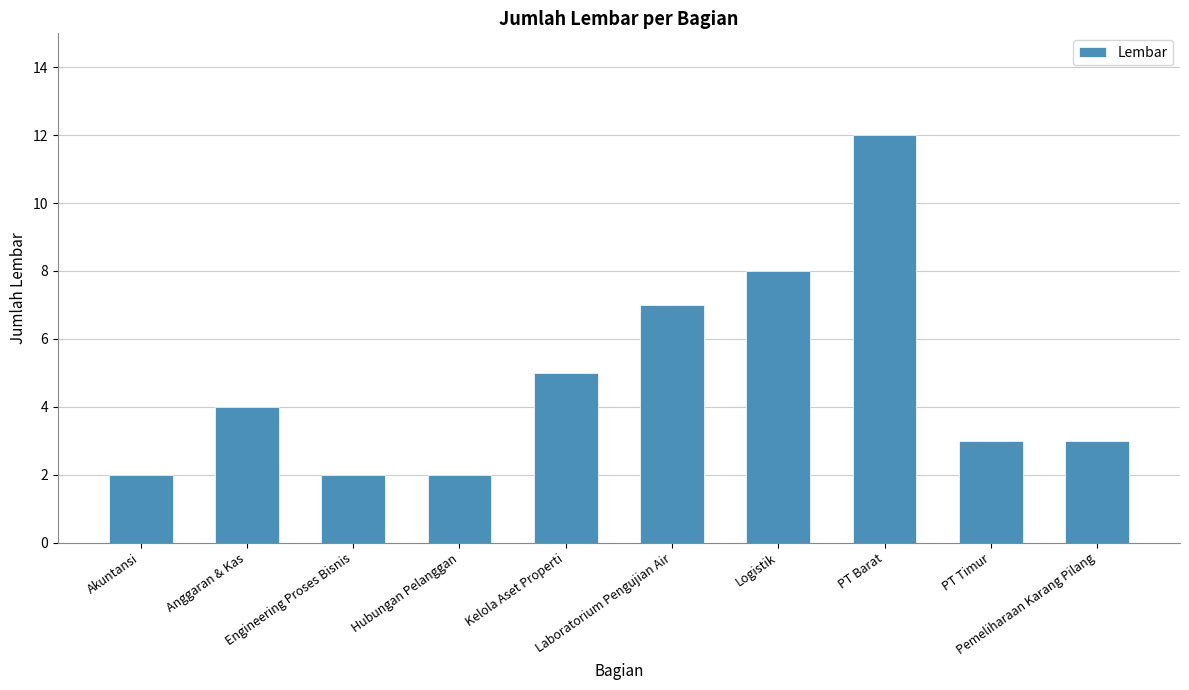

What is the change in value from Akuntansi to Anggaran & Kas?

+2